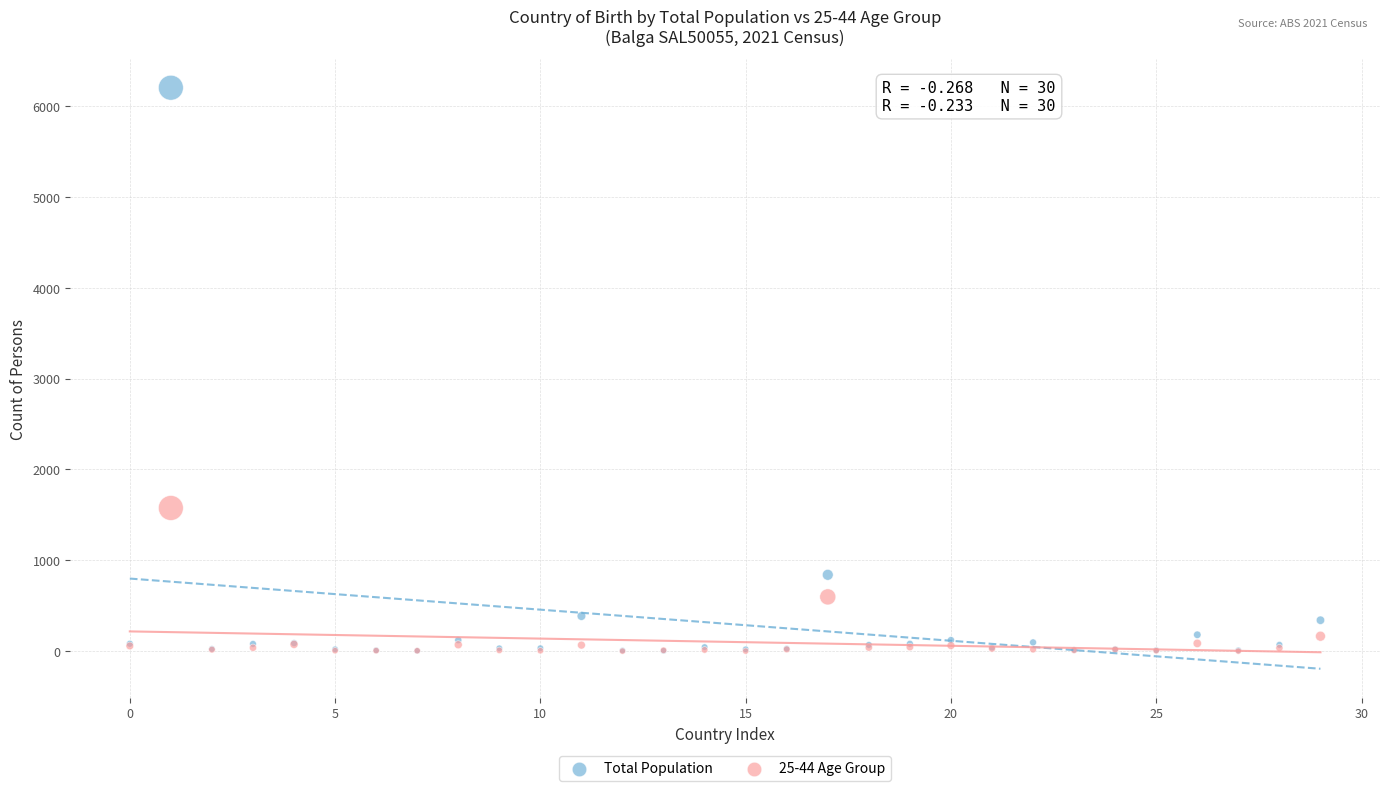

Which series contains the highest Y value?

Total Population